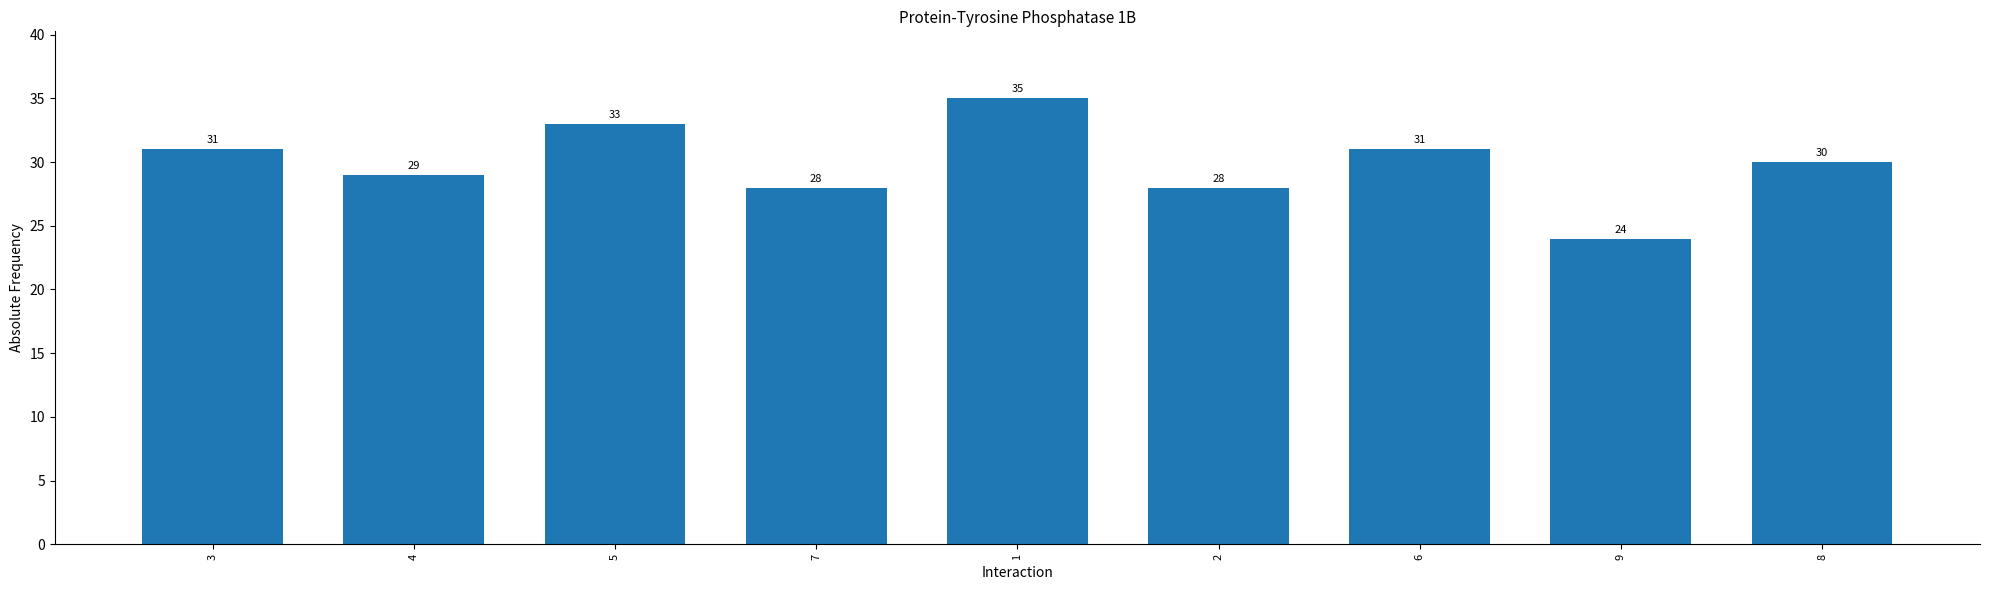

What is the difference between the maximum and minimum values?

11